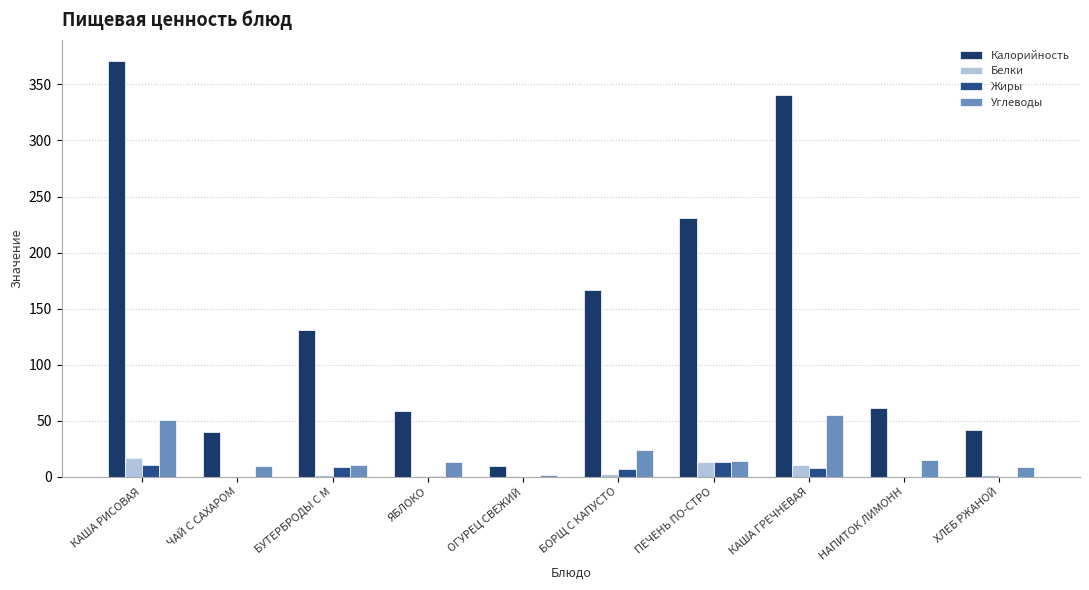

Are the bars grouped side by side (vs. stacked)?

Yes